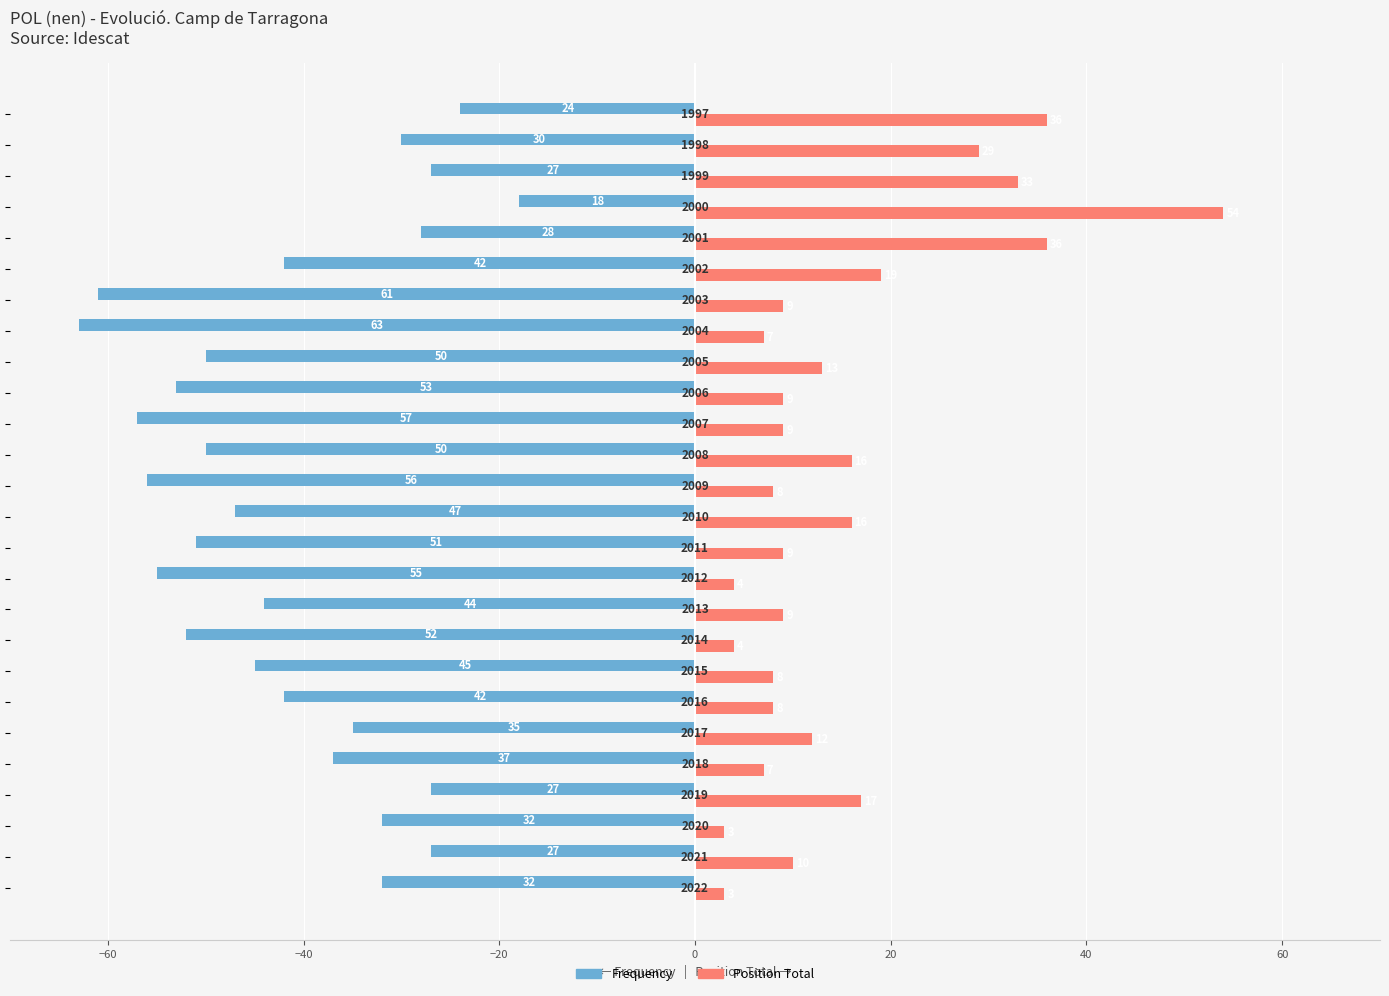

What are all the series names shown in the legend?

Frequency, Position Total